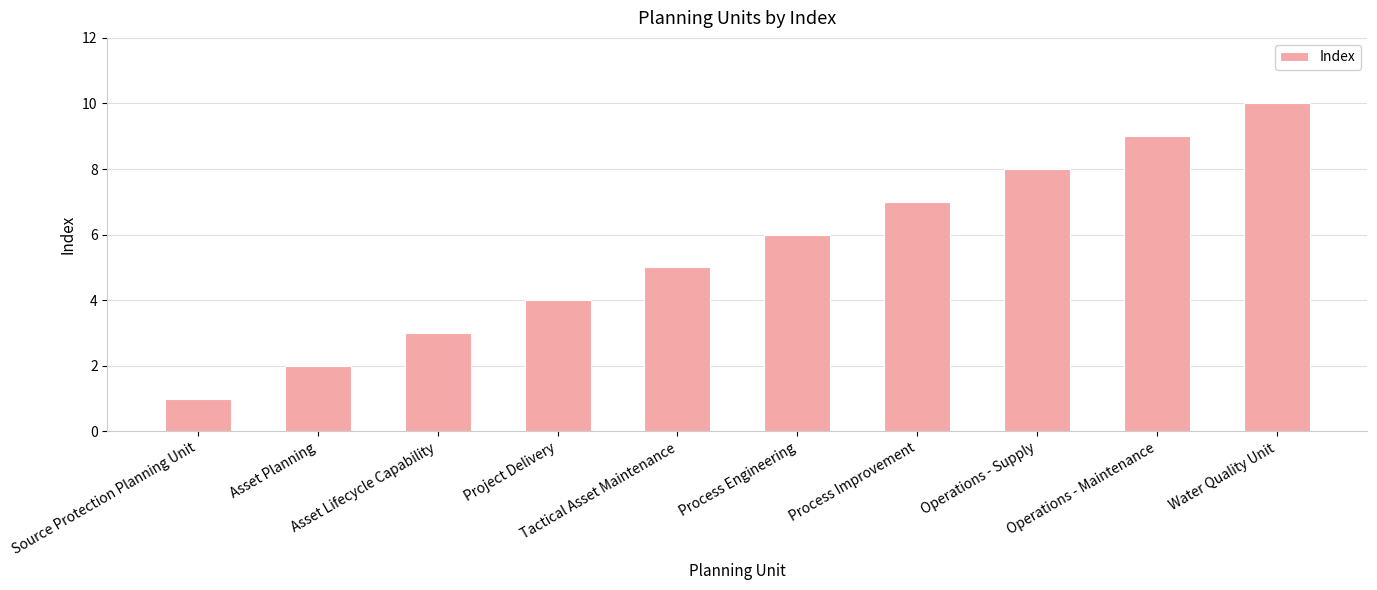

What position from the right is Operations - Maintenance?

2